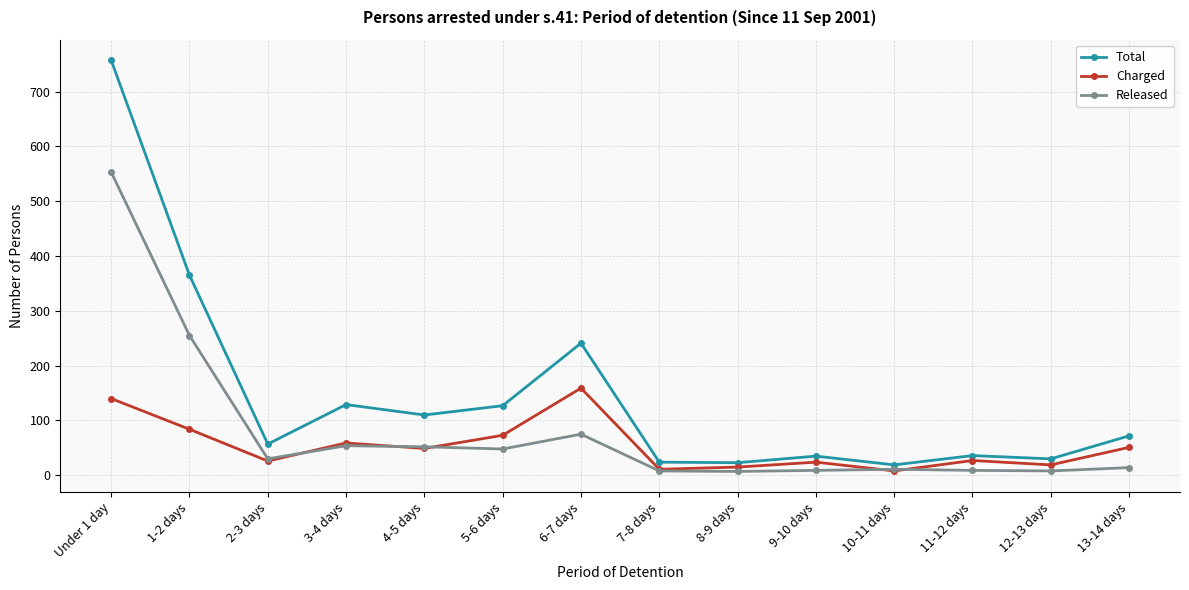

The Total series shows 407 at 6-7 days. True or false?

False